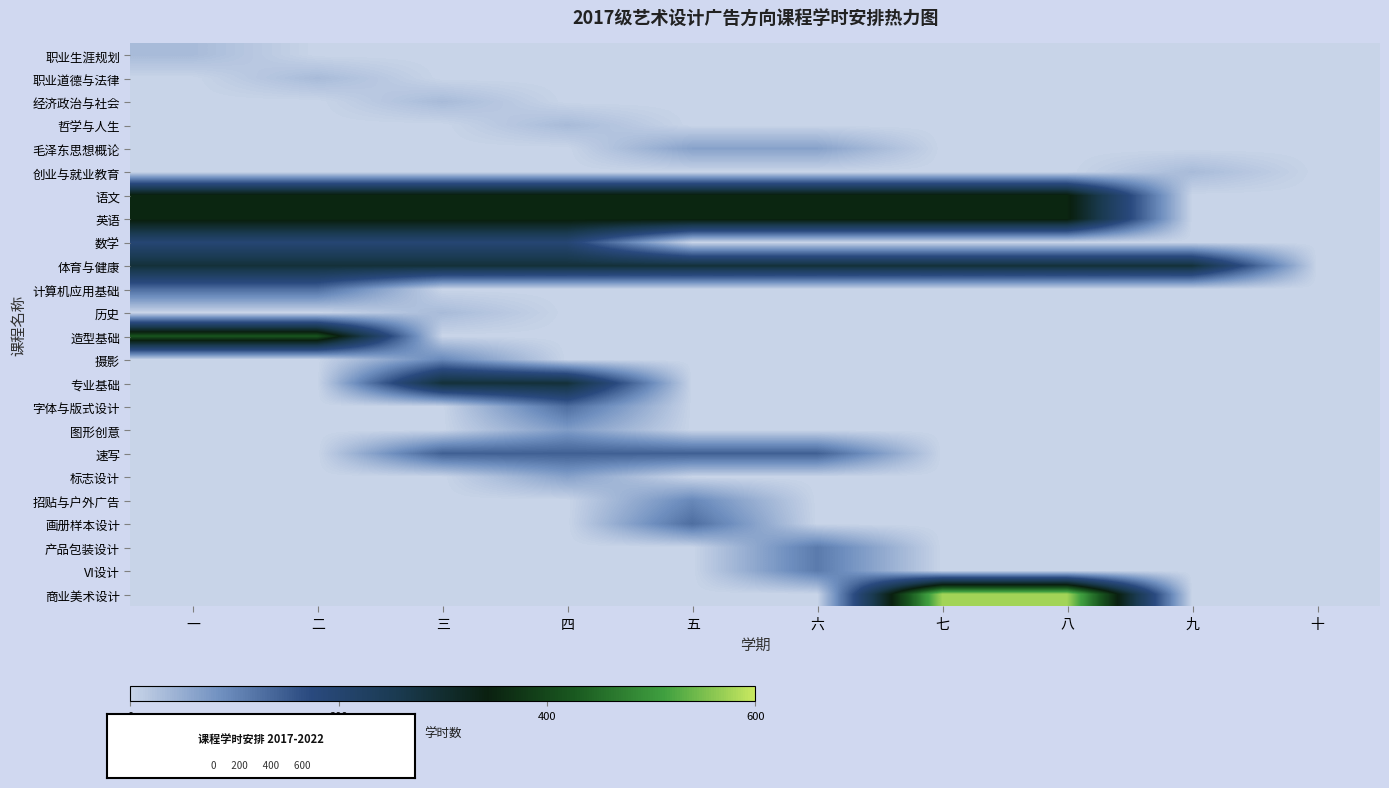

Which has a higher value, 八 or 六?

八